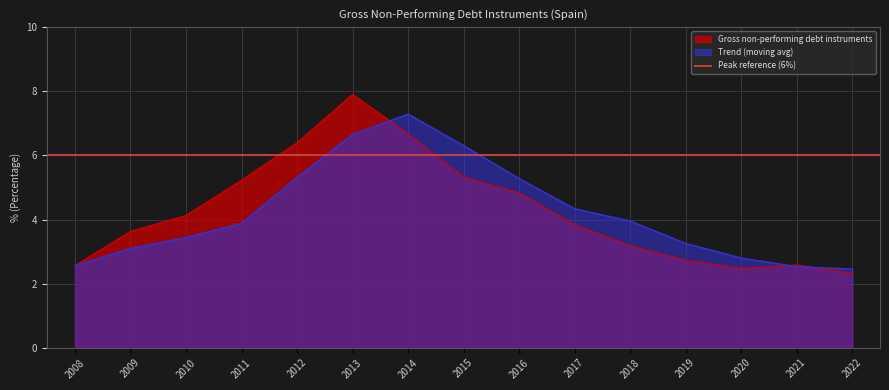

Reading left to right, what are all the values shown in this chart?

Gross non-performing debt instruments: 2008=2.6	2009=3.6	2010=4.1	2011=5.2	2012=6.4	2013=7.9	2014=6.7	2015=5.3	2016=4.8	2017=3.8	2018=3.2	2019=2.7	2020=2.5	2021=2.6	2022=2.3
Trend (moving avg): 2008=2.6	2009=3.1	2010=3.4	2011=3.9	2012=5.3	2013=6.7	2014=7.3	2015=6.3	2016=5.3	2017=4.3	2018=4.0	2019=3.3	2020=2.8	2021=2.5	2022=2.5